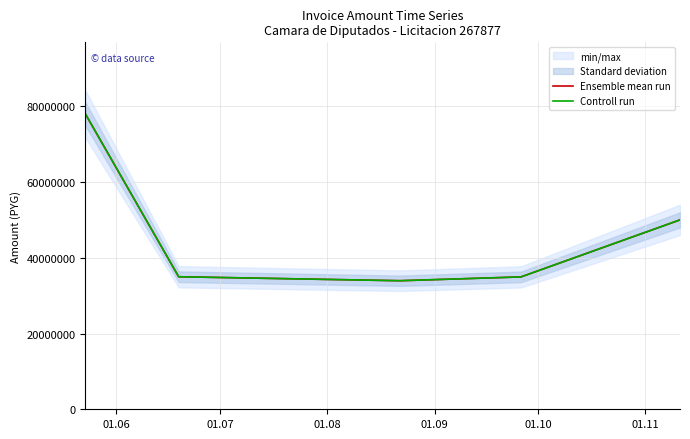

What is the value of the Controll run point at the 1st from the left?

78007500